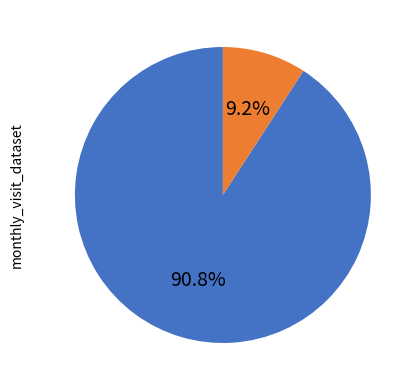

Is there a majority slice in this chart?

Yes